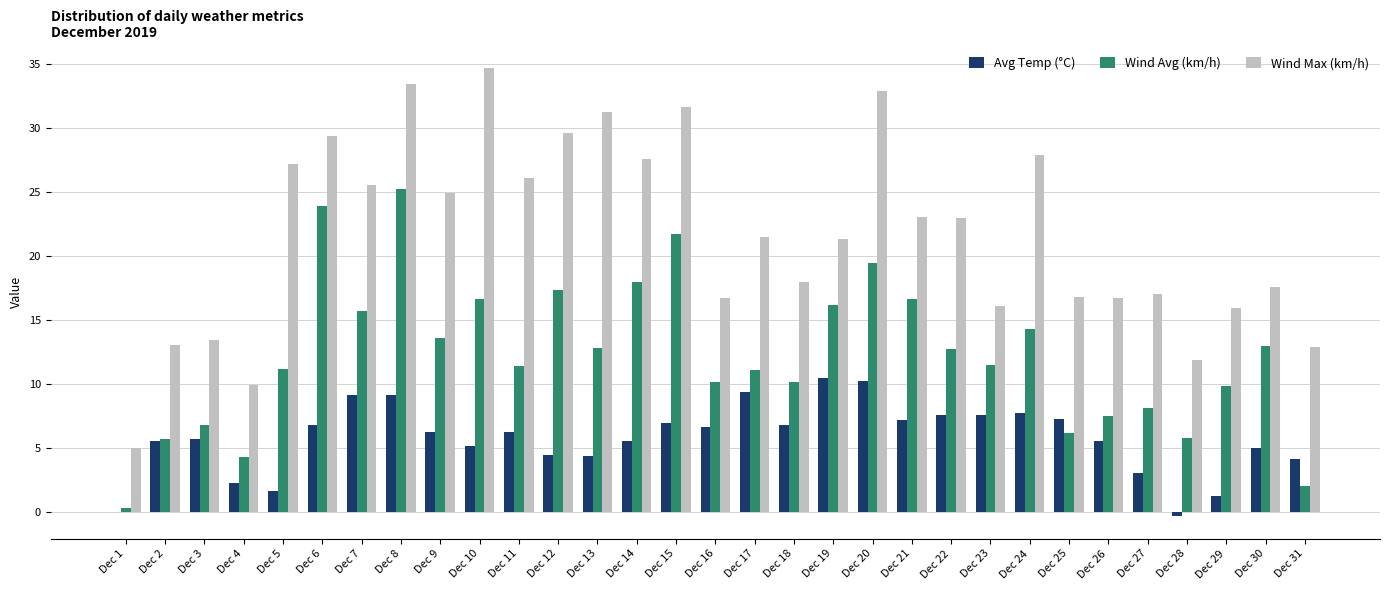

How many groups of bars are there?

31